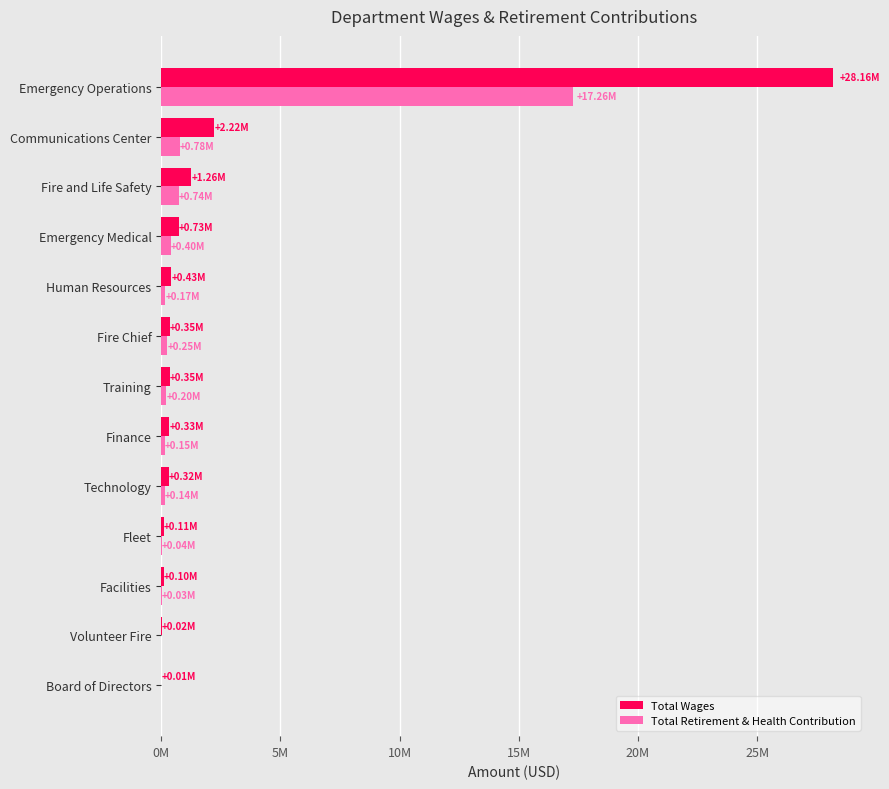

What are all the series names shown in the legend?

Total Wages, Total Retirement & Health Contribution